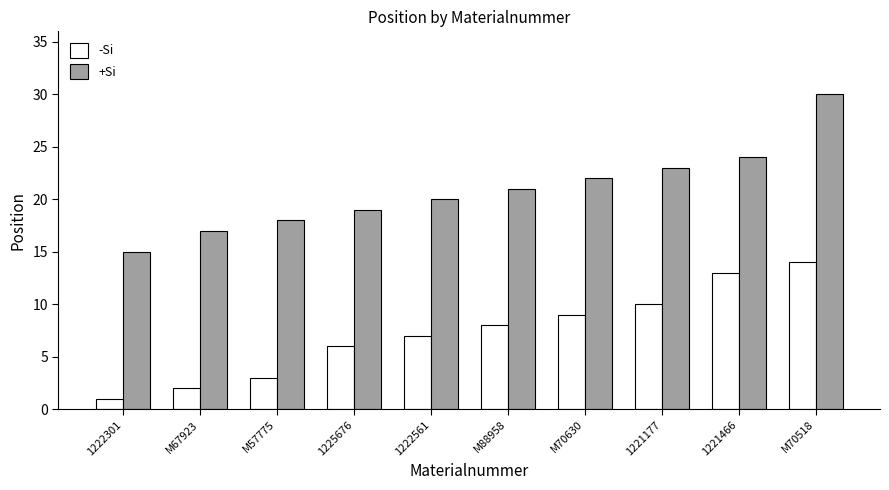

List the series in order of their overall mean, highest first.

+Si, -Si